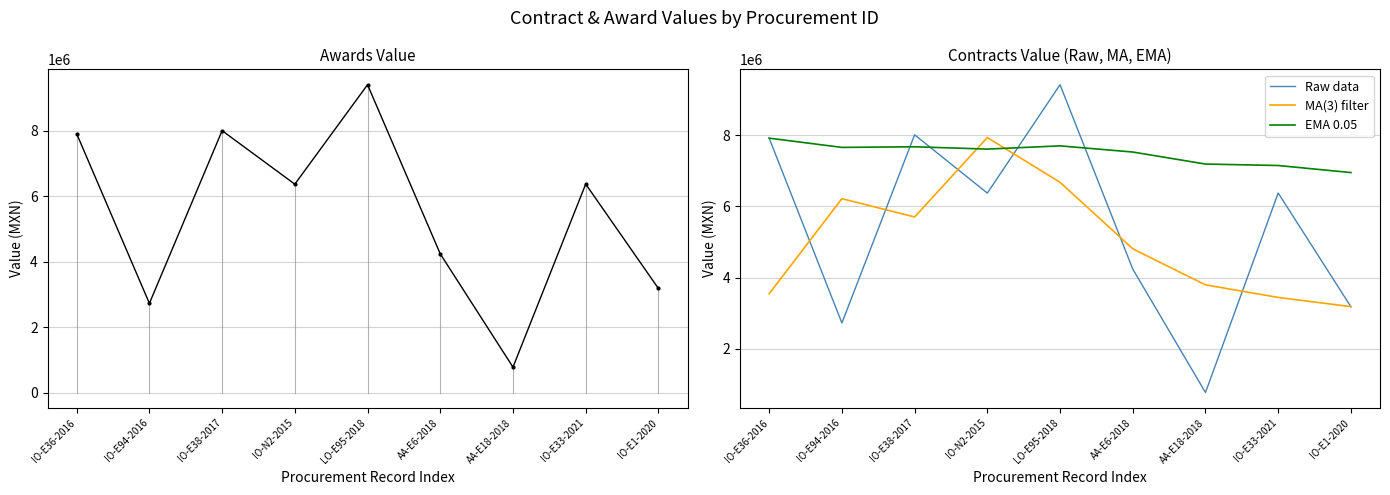

How many categories are shown in the chart?

9